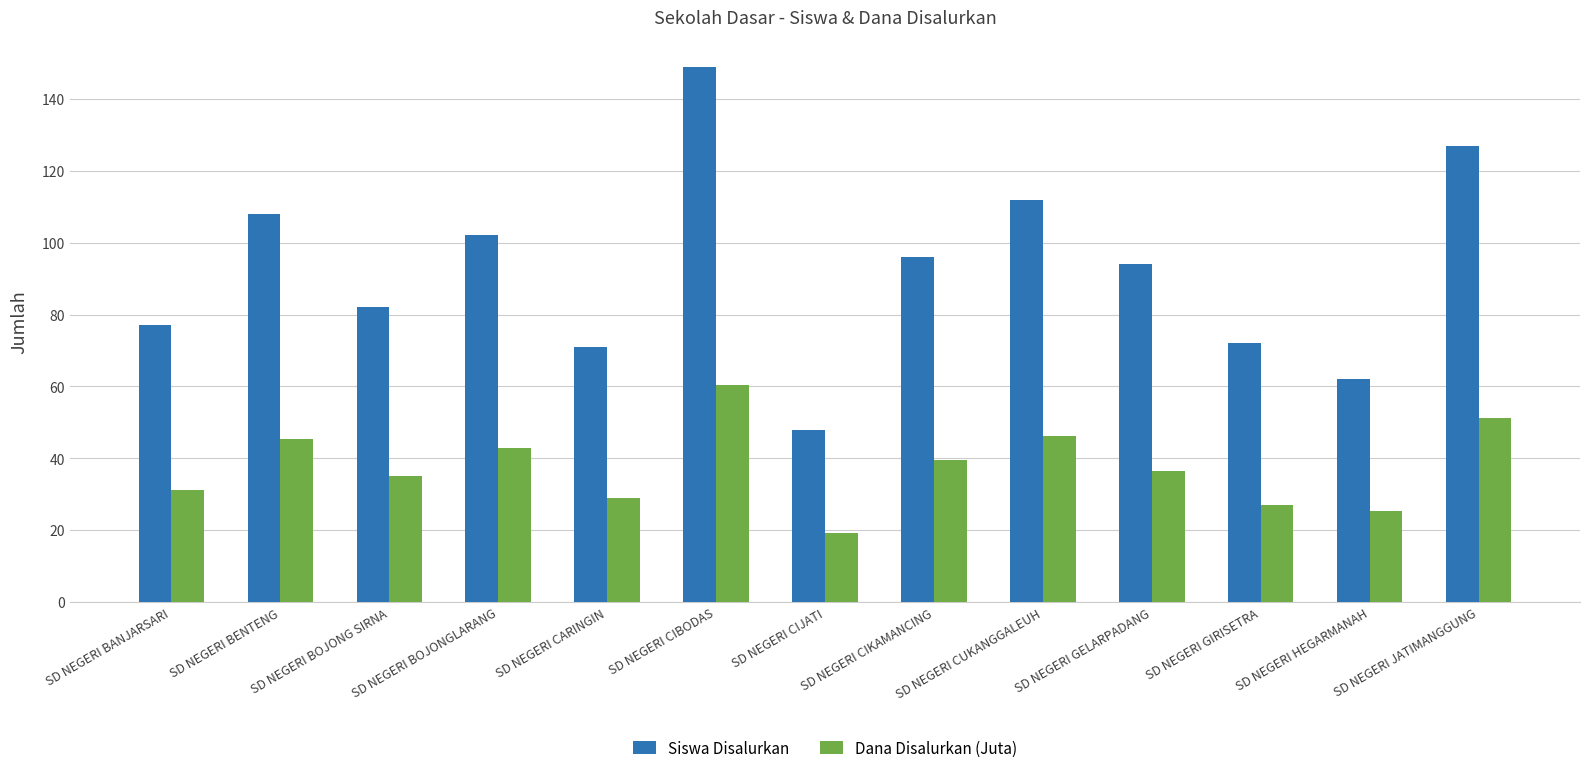

What is the difference between the Siswa Disalurkan values at SD NEGERI HEGARMANAH and SD NEGERI BOJONGLARANG?

40.0